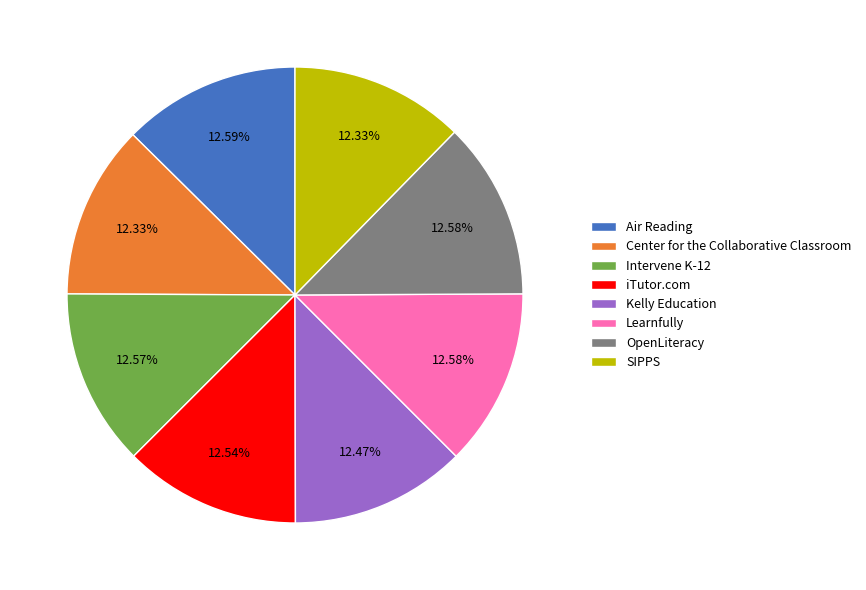

What is the ratio of the value at Learnfully to the value at Kelly Education?

1.0